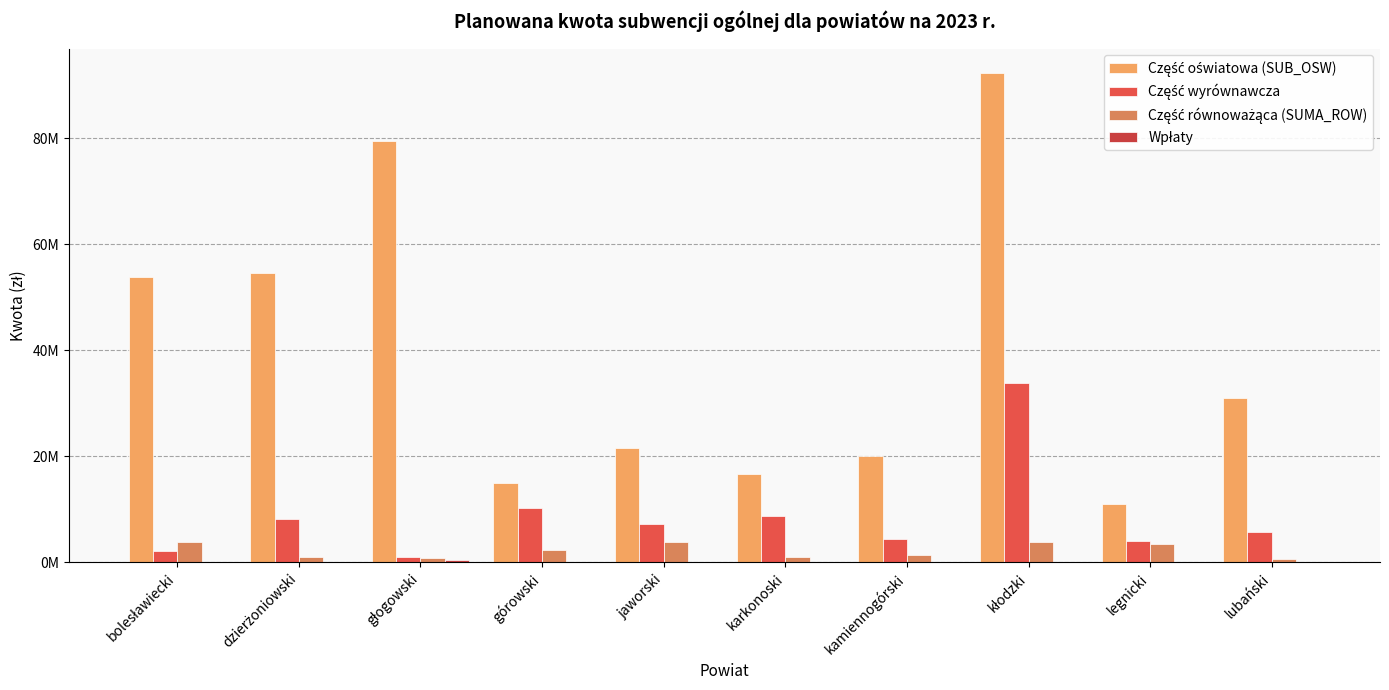

Which has a higher value, głogowski or dzierżoniowski?

głogowski